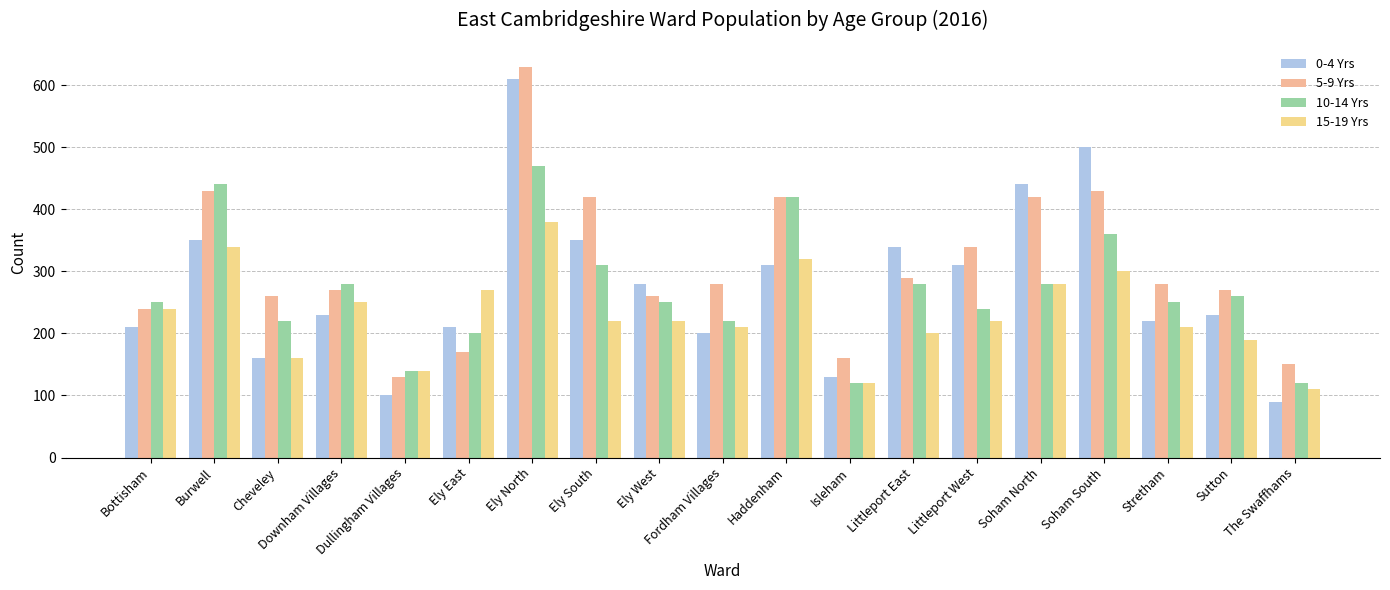

What is the value of the 0-4 Yrs bar at the 1st from the left?

210